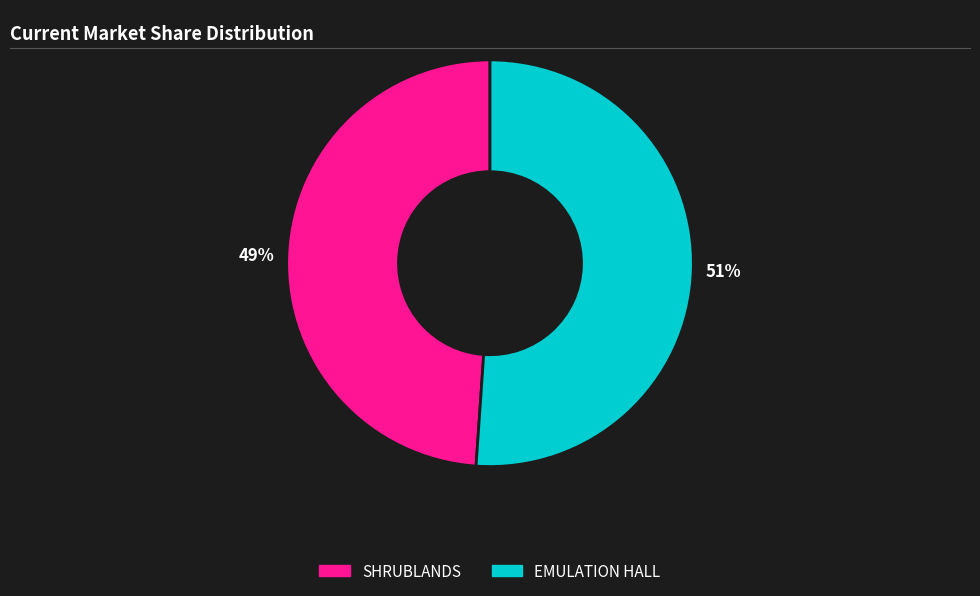

What is the ratio of the value at EMULATION HALL to the value at SHRUBLANDS?

1.0